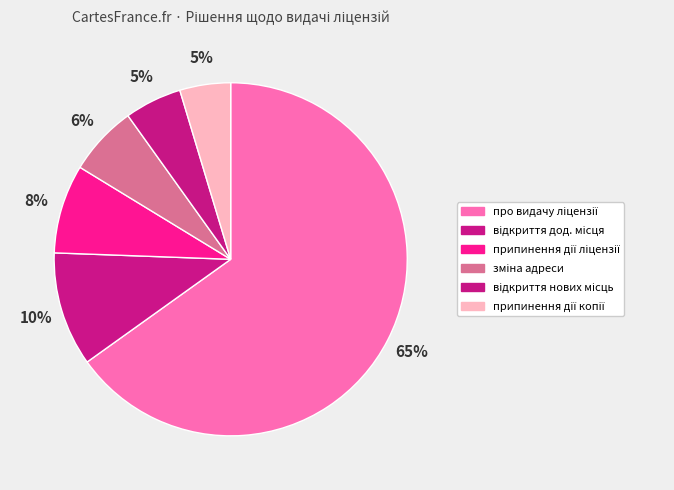

The про видачу ліцензії slice represents 65% of the pie. True or false?

True